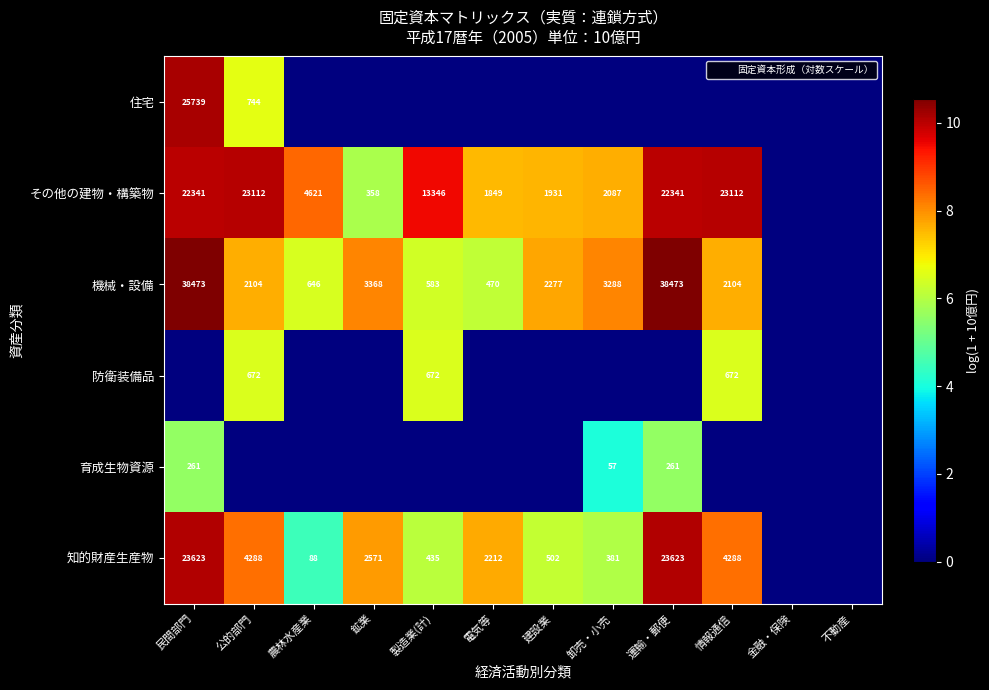

How many data points in 防衛装備品 are above 0?

3